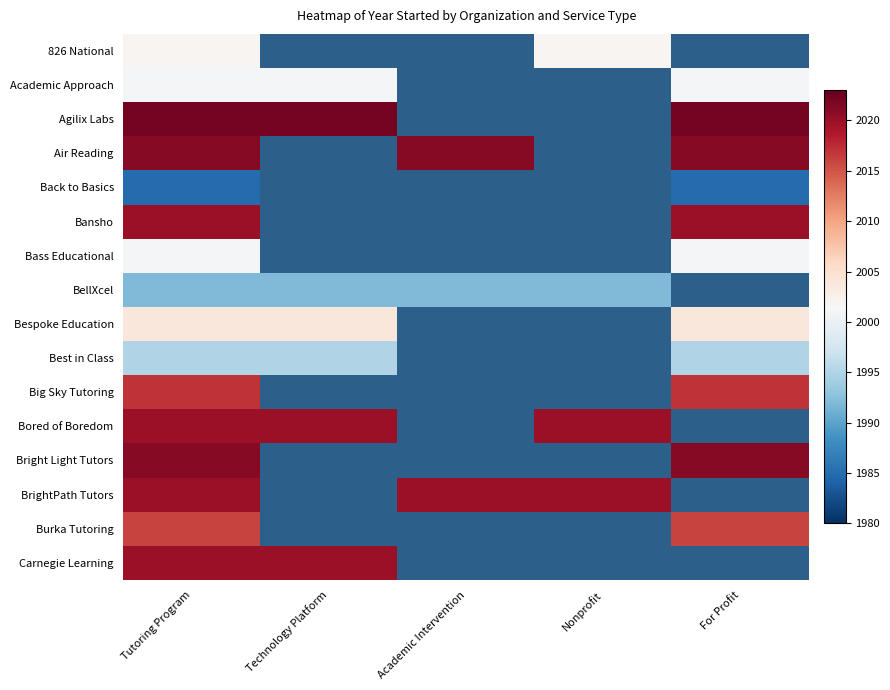

Which has a higher value, For Profit or Technology Platform?

Technology Platform